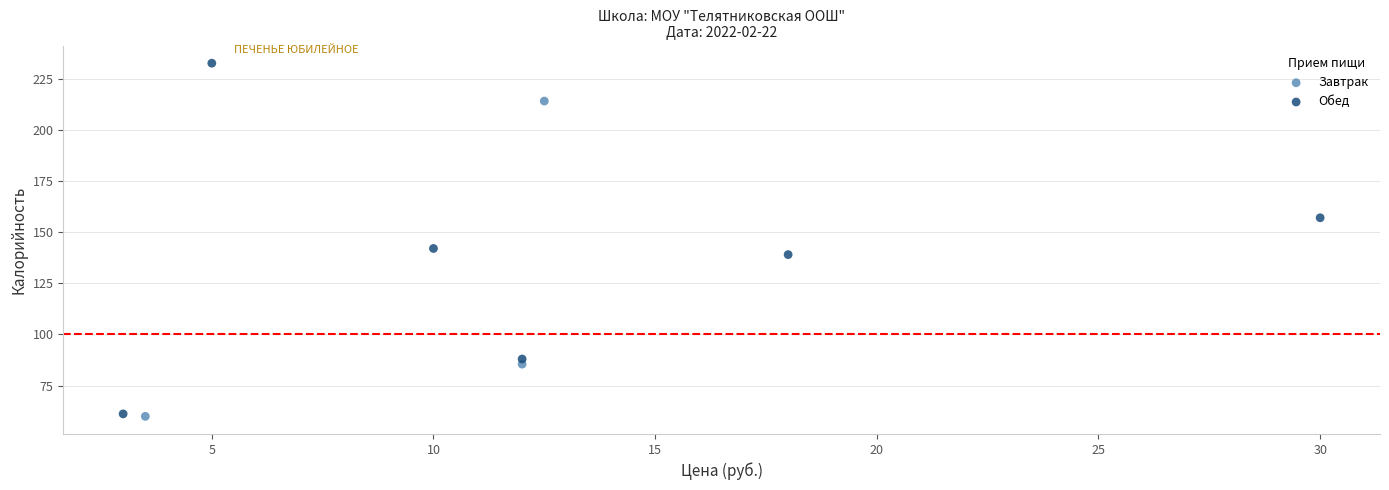

What are all the series names shown in the legend?

Завтрак, Обед